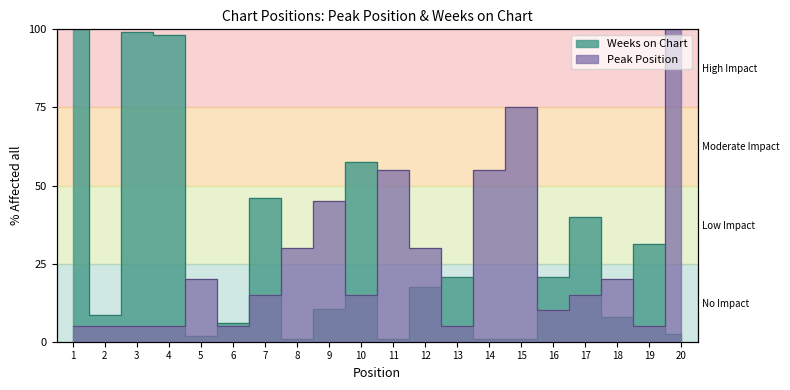

In Peak Position, how many points are higher than both neighbors (excluding endpoints)?

5